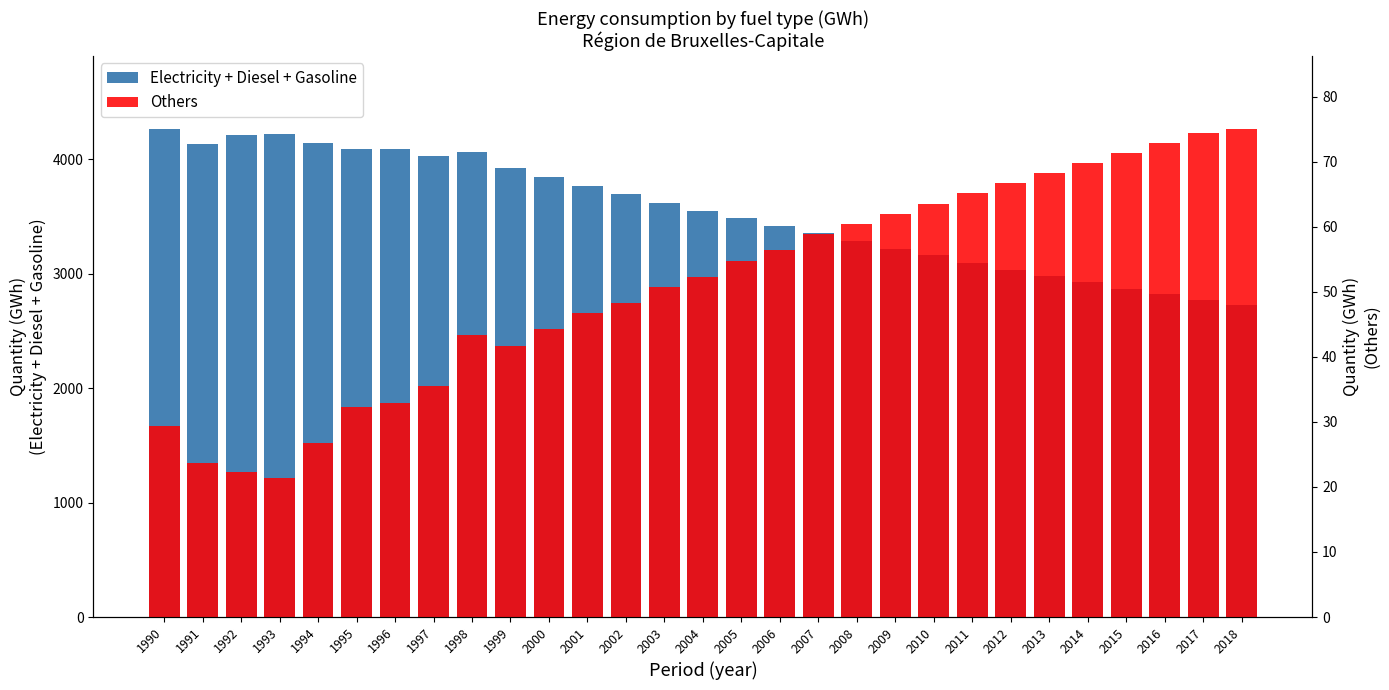

True or false: Electricity + Diesel + Gasoline has a value of 3769.3 at 2001.

True